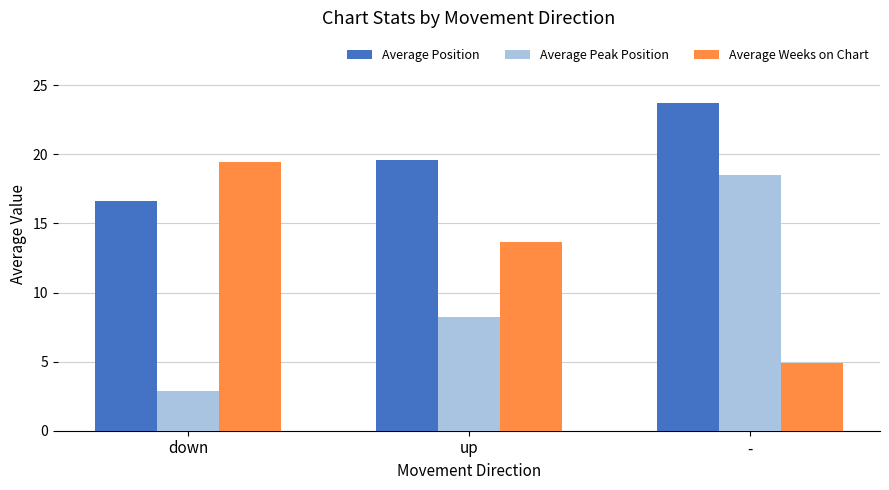

How many categories are shown in the chart?

3